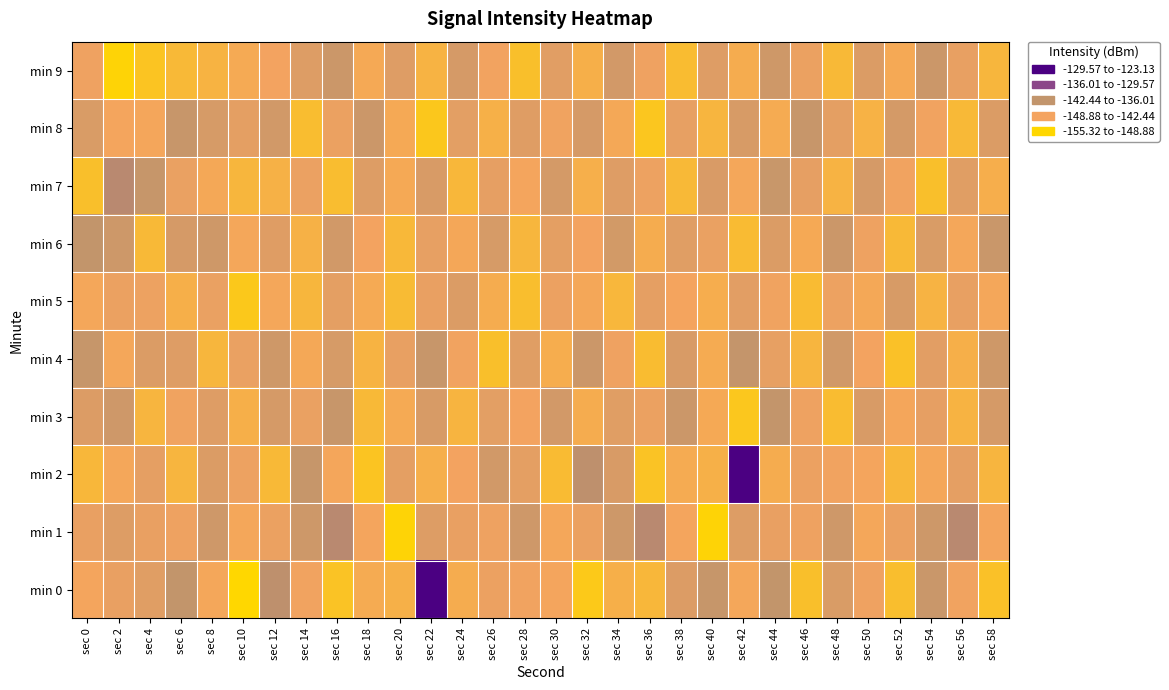

Which category has the highest value across all series?

sec 10